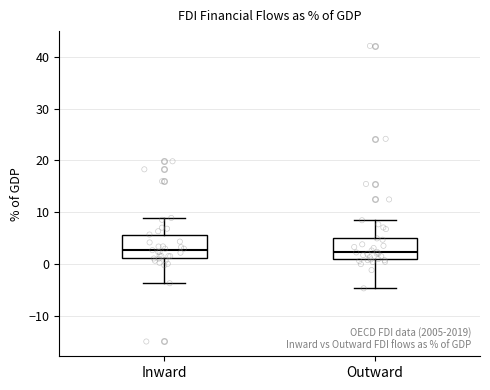

Where does the median line of the box for Inward sit on the y-axis? The values are not printed on the chart, so give them approximately, as read against the axis.

3